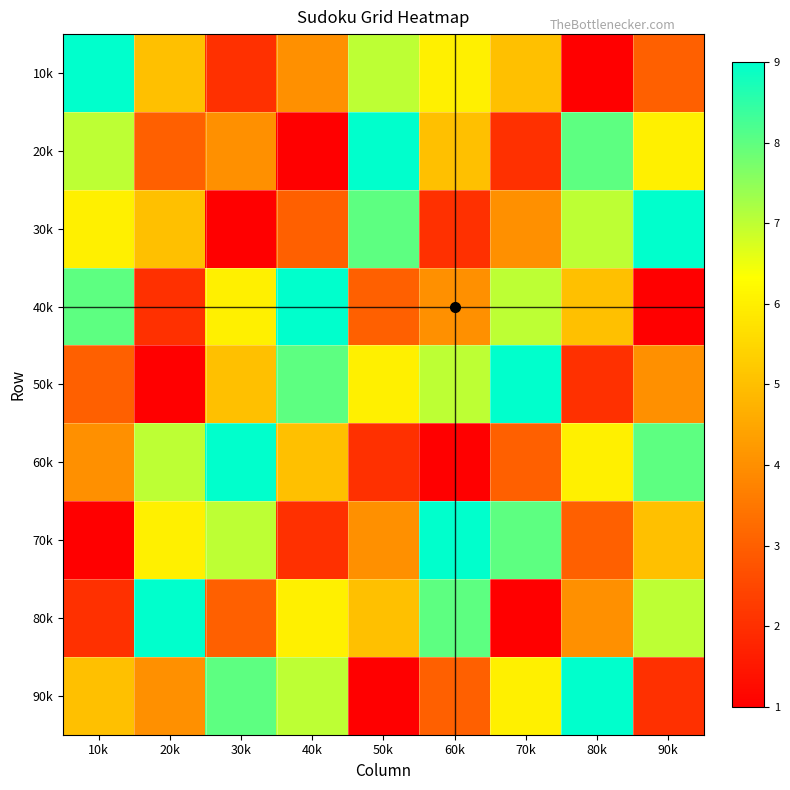

Which has a higher value, 50k or 80k?

50k